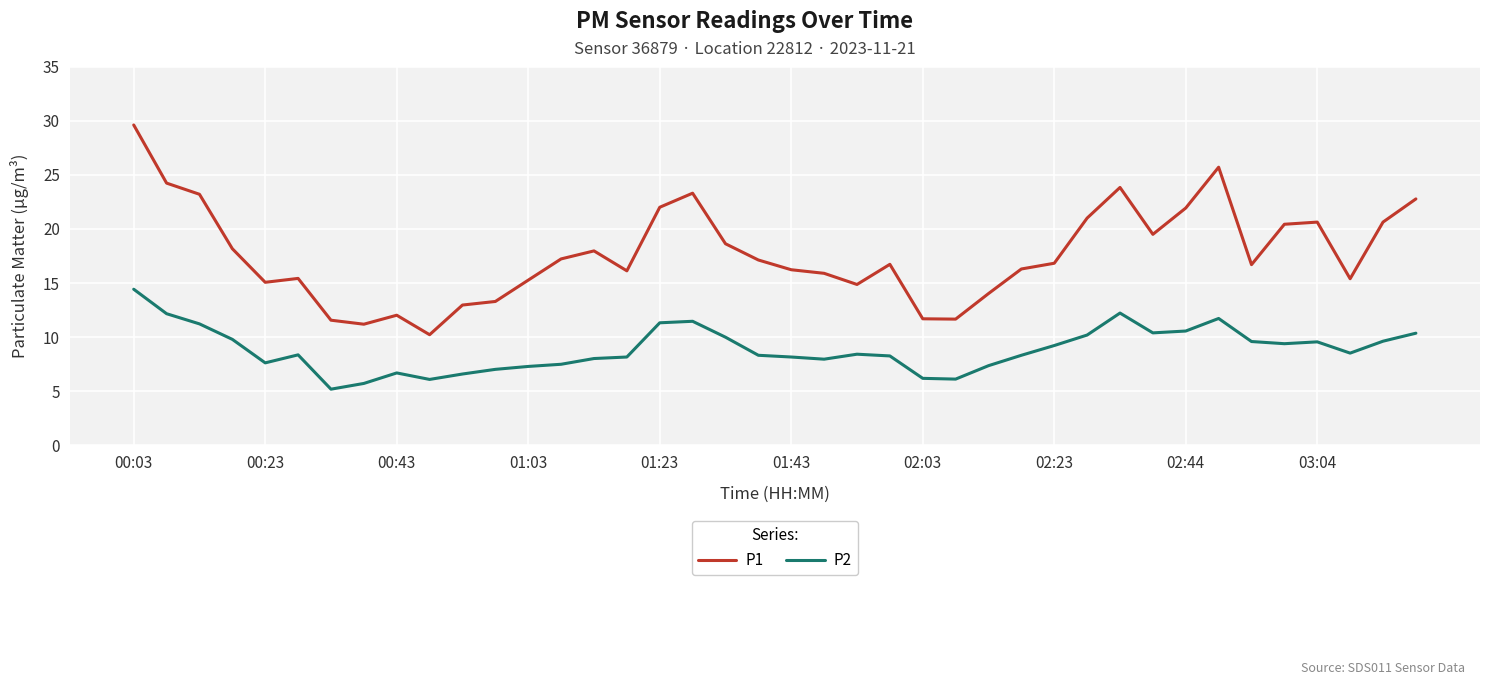

Which series has the widest spread of values?

P1